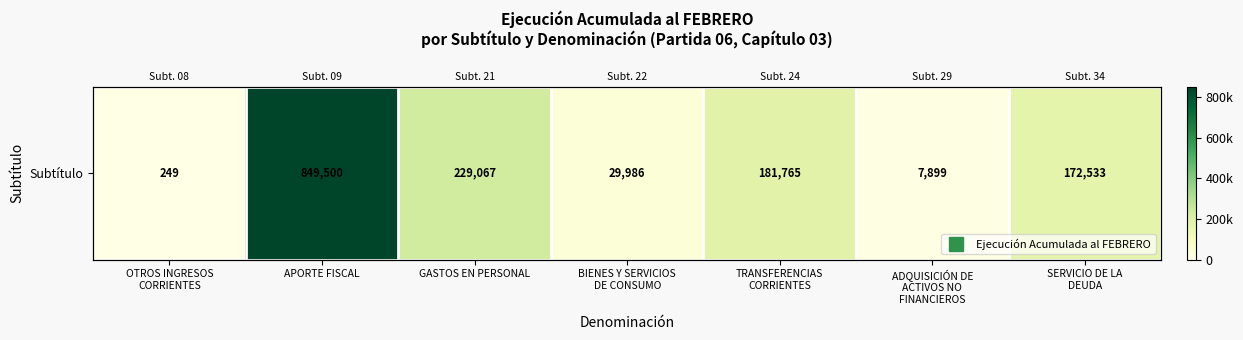

Is it true that the value at BIENES Y SERVICIOS
DE CONSUMO is 14023?

False